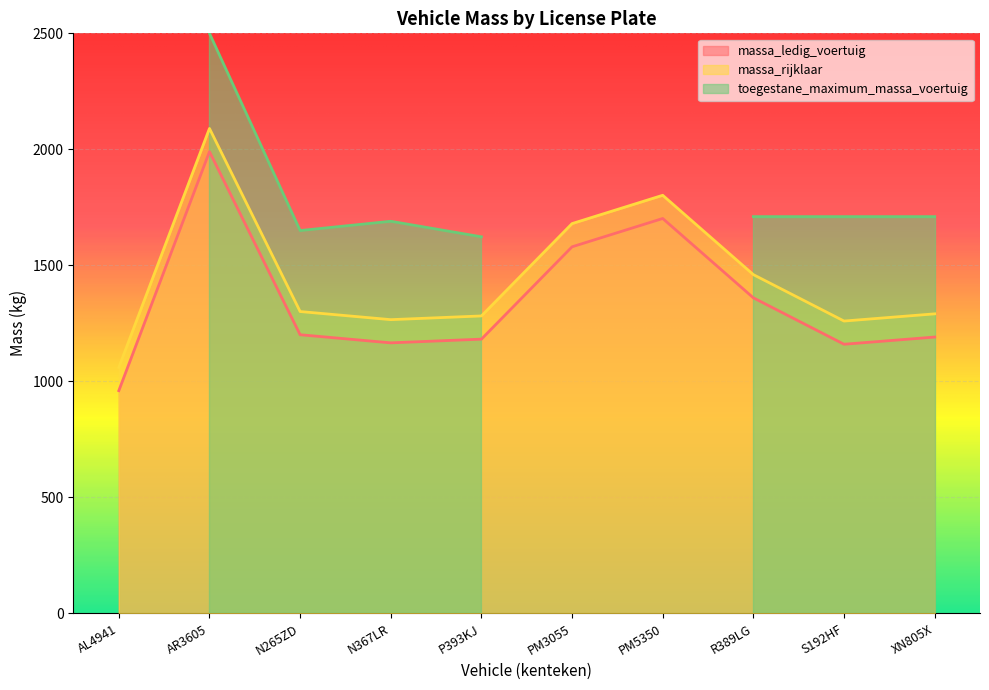

At how many categories does at least one series exceed 2001?

1